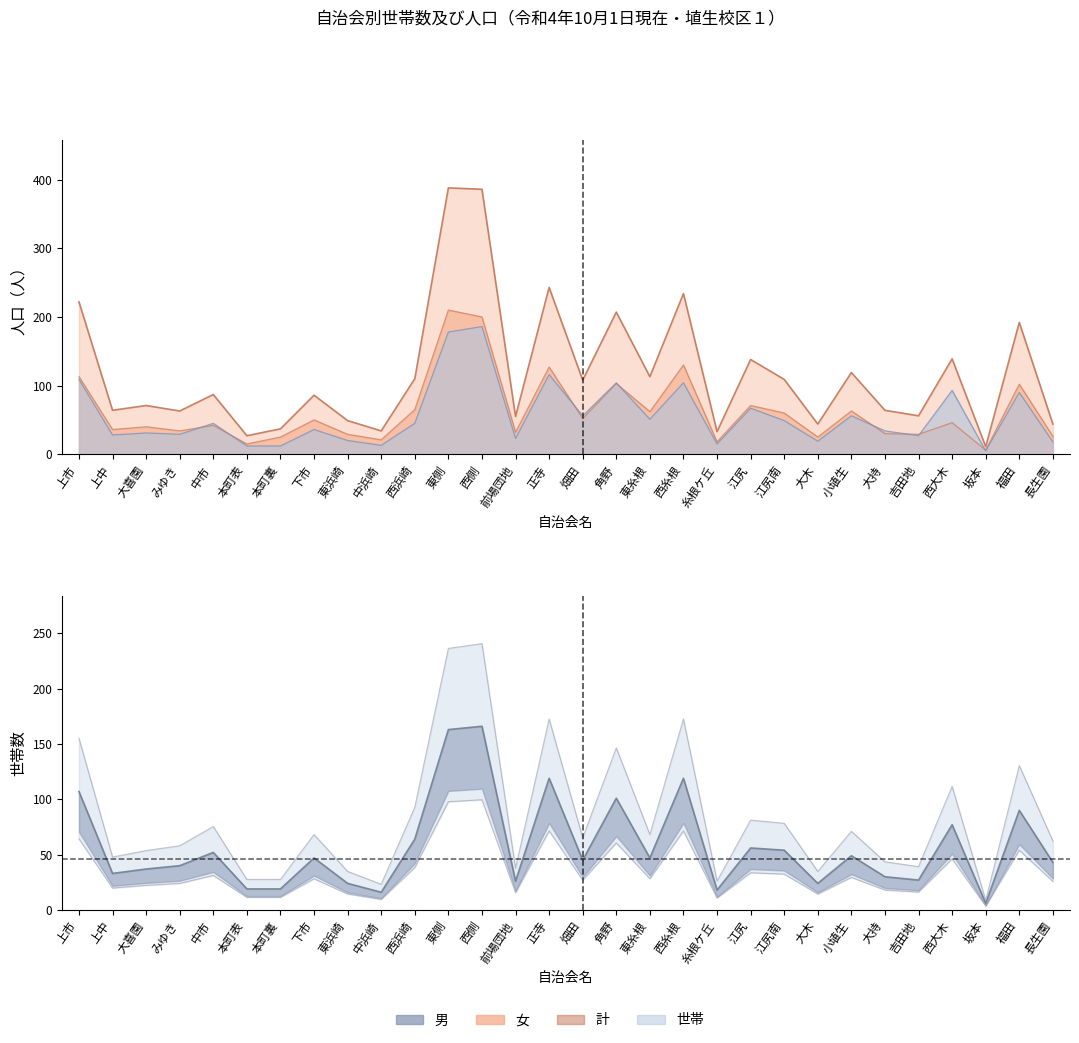

Where does the 男 series first go above 45?

上市